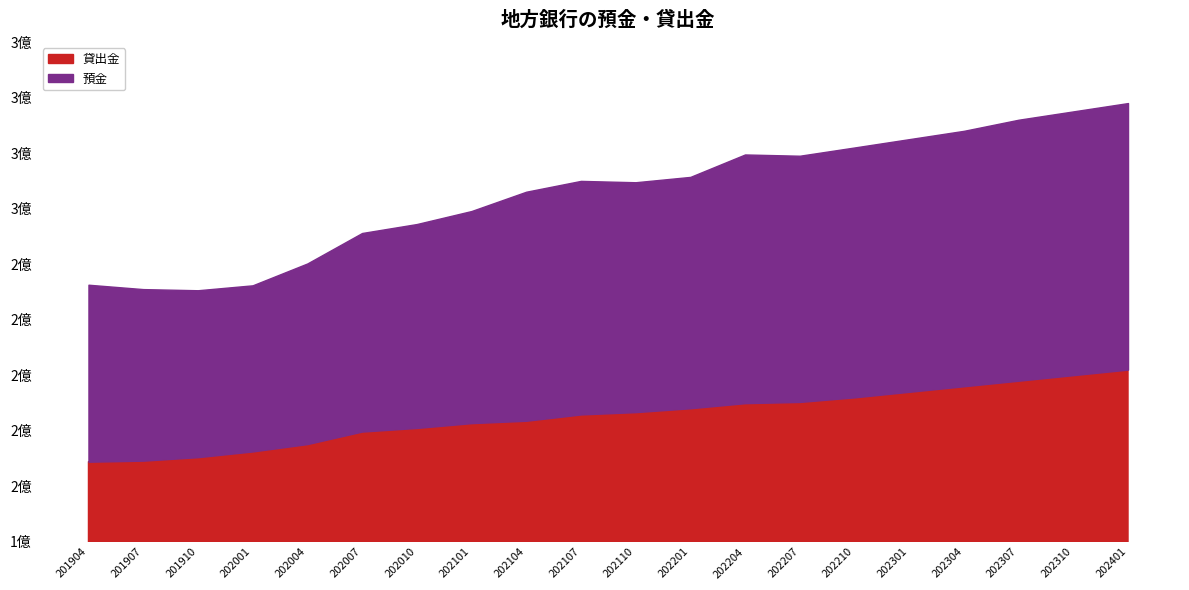

Which label corresponds to the smallest value in the chart?

201904